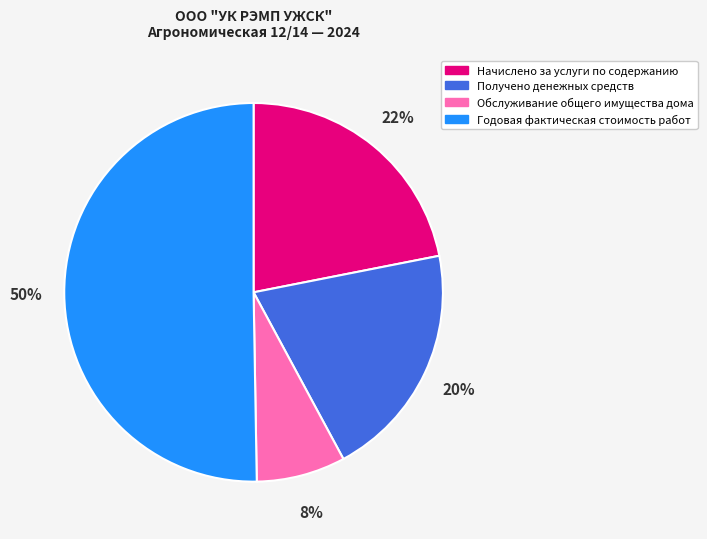

To the nearest percent, what is the difference between the Начислено за услуги по содержанию and Обслуживание общего имущества дома slice percentages?

14%